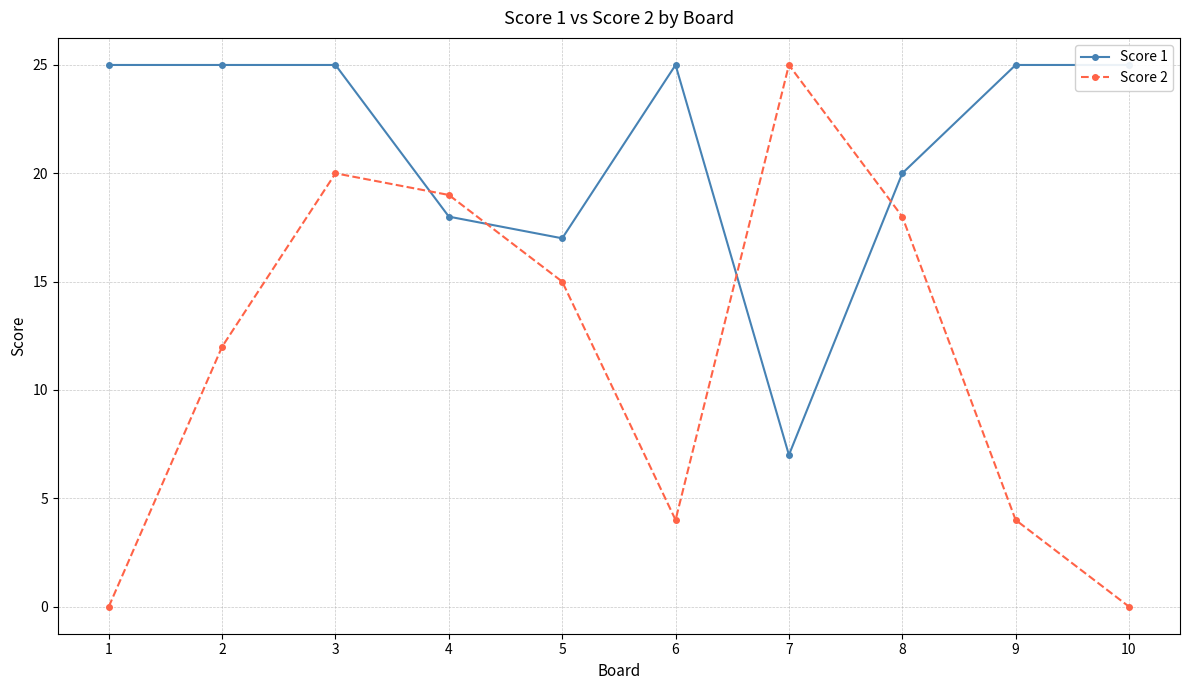

How many data points does each series have?

10